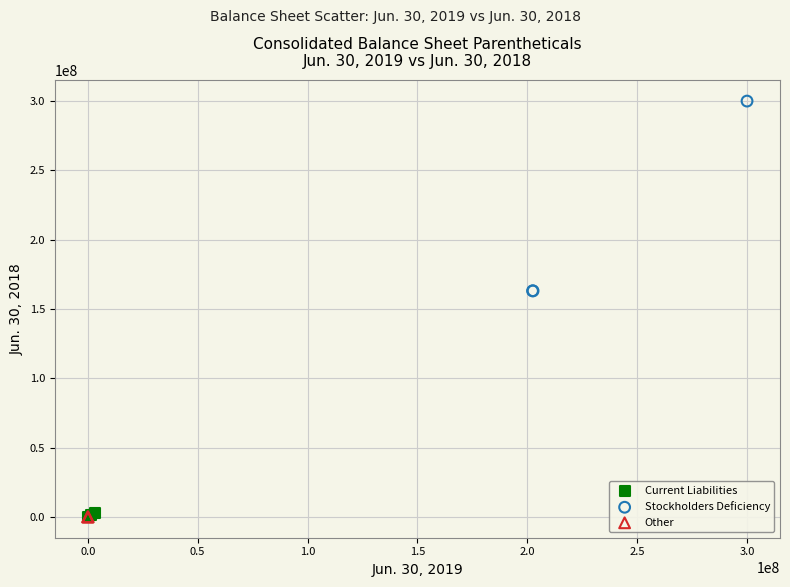

What are all the series names shown in the legend?

Current Liabilities, Stockholders Deficiency, Other